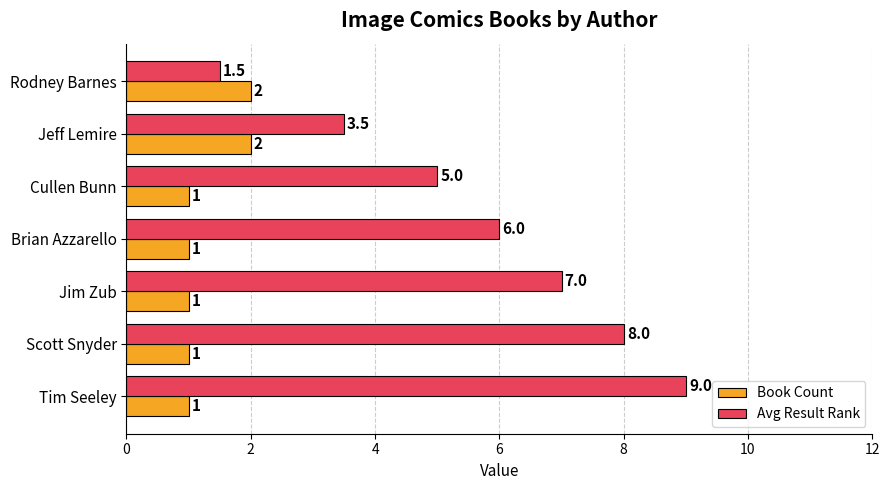

Which series changed the most between Brian Azzarello and Scott Snyder?

Avg Result Rank